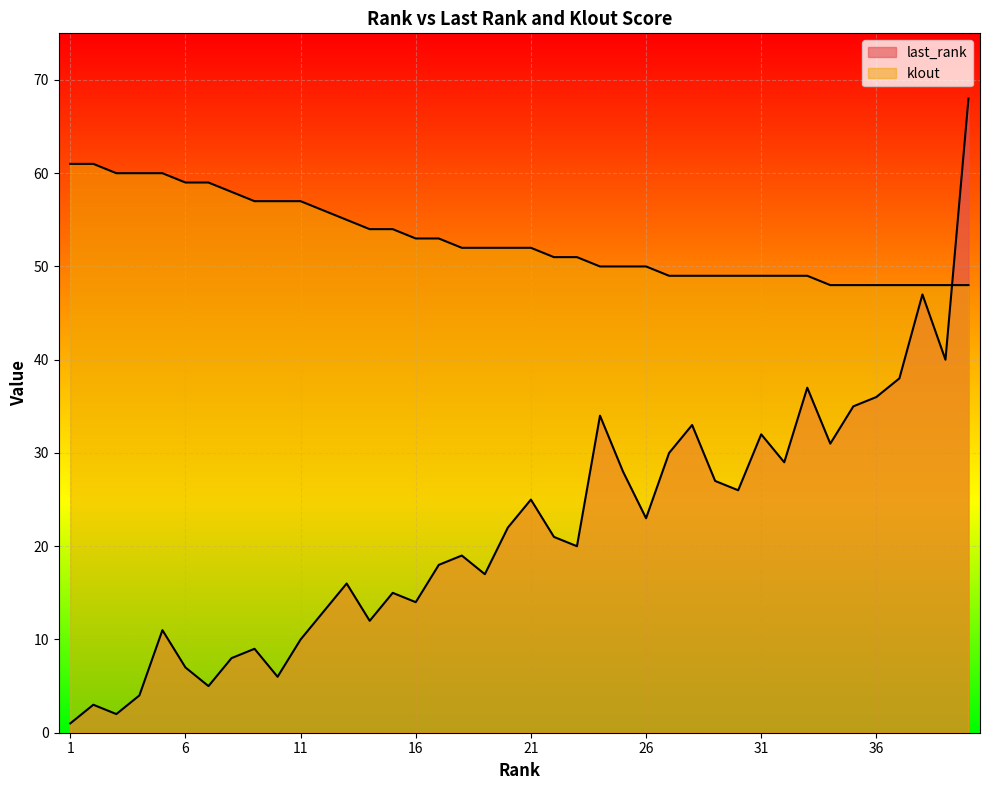

Rank the series by their average value, from highest to lowest.

klout, last_rank